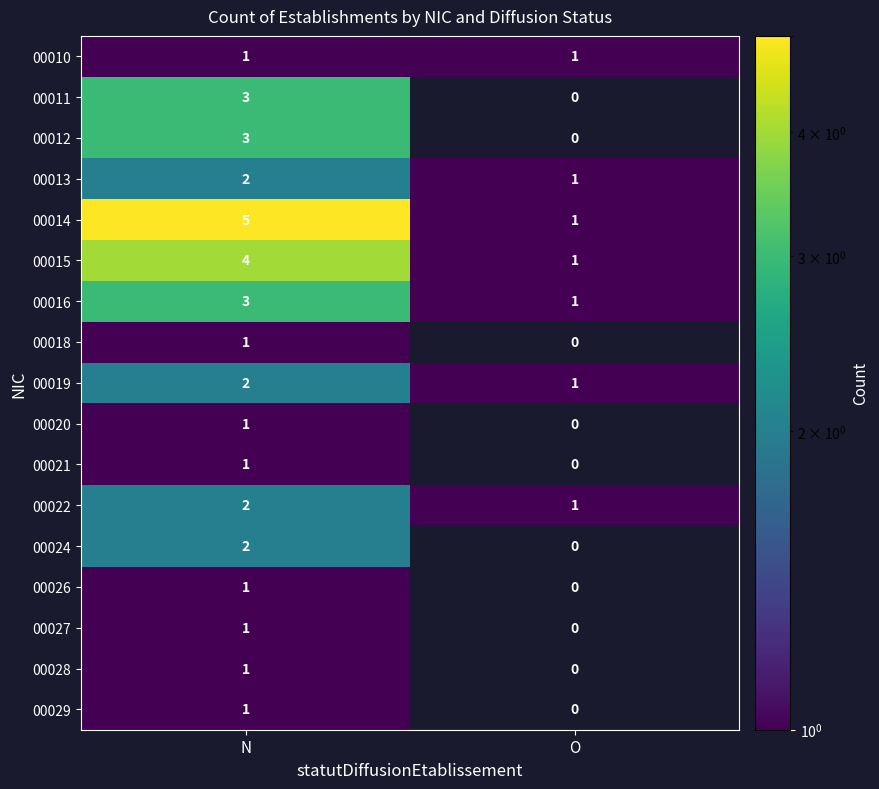

At which category is the sum across all series the highest?

N